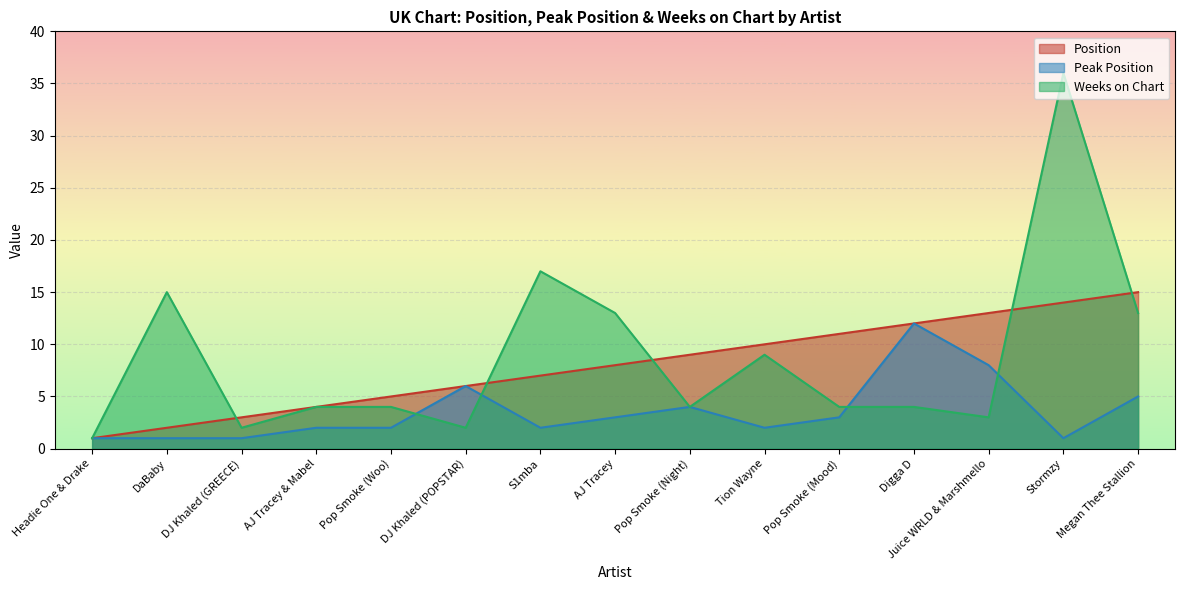

What is the difference between the maximum and minimum values in the Peak Position series?

11